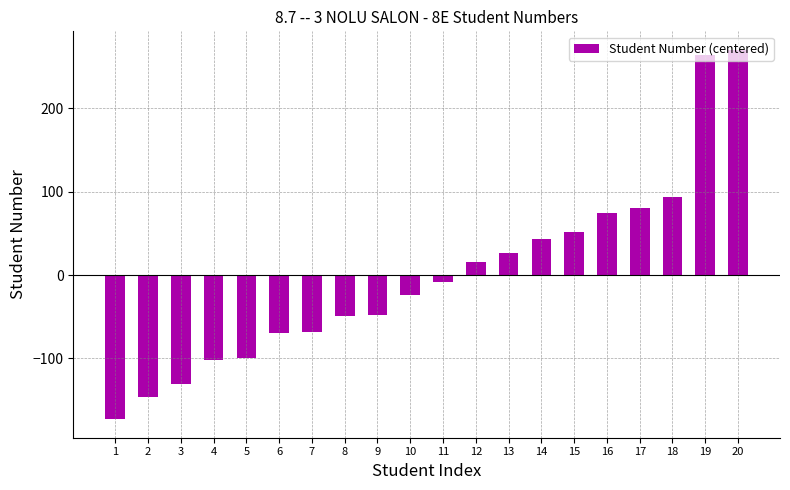

How many bars are there in total?

20